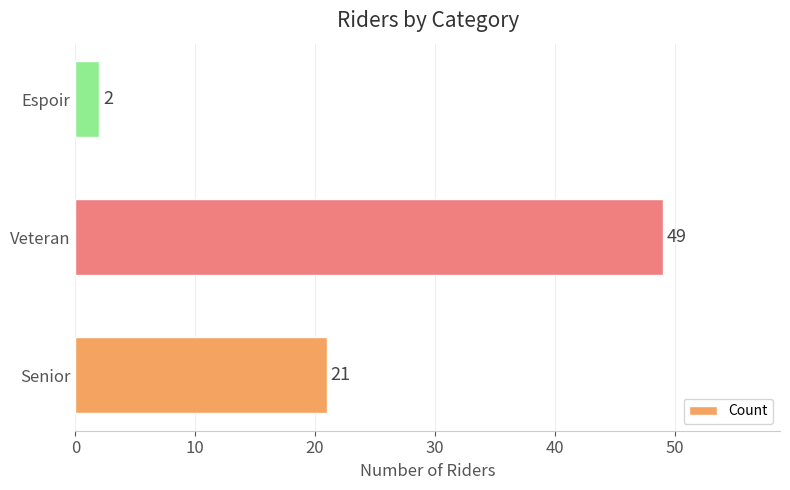

Count the number of data series in this chart.

1